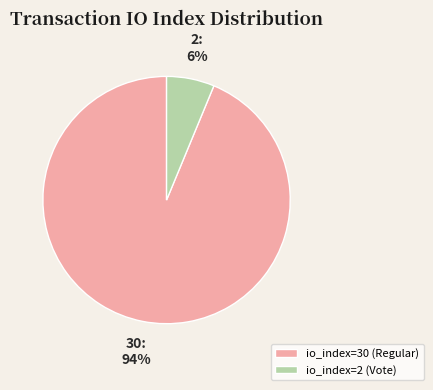

Which has a higher value, io_index=2 (Vote) or io_index=30 (Regular)?

io_index=30 (Regular)